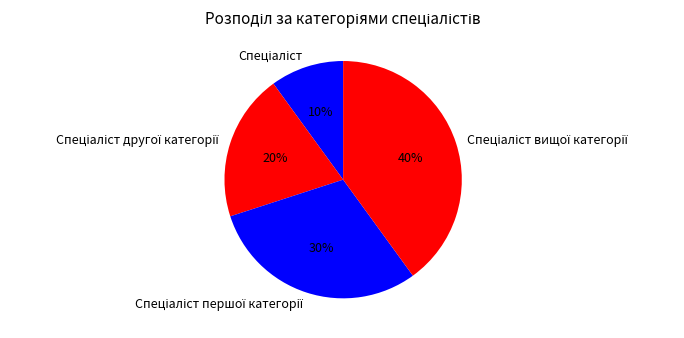

Is there any slice that represents more than half of the pie?

No